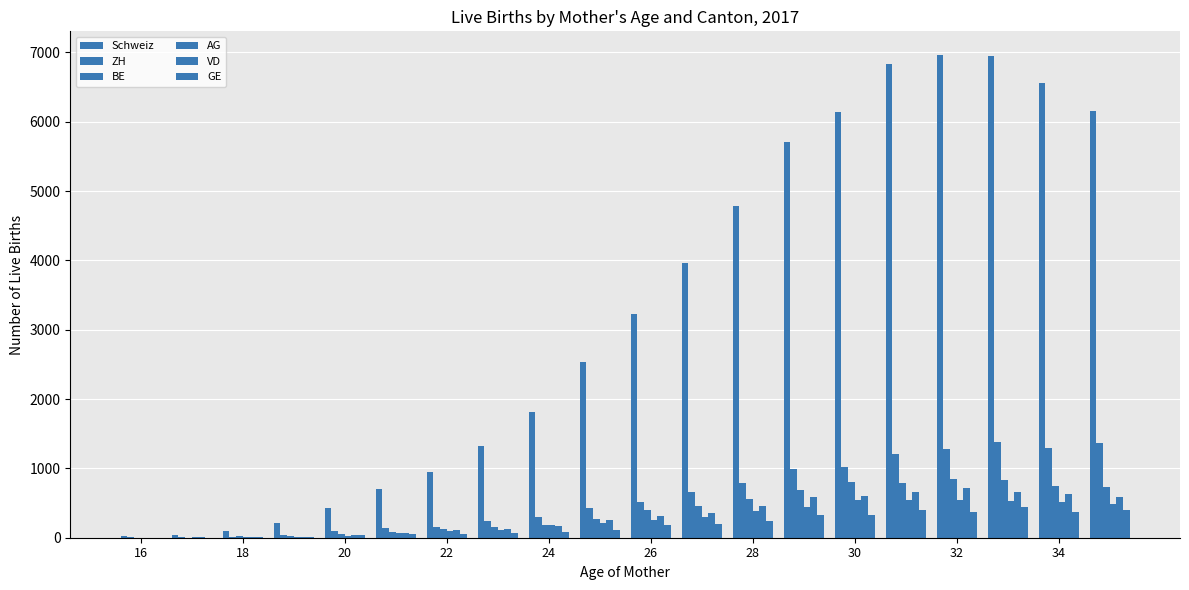

What is the difference between the maximum and second lowest values in the ZH series?

1379